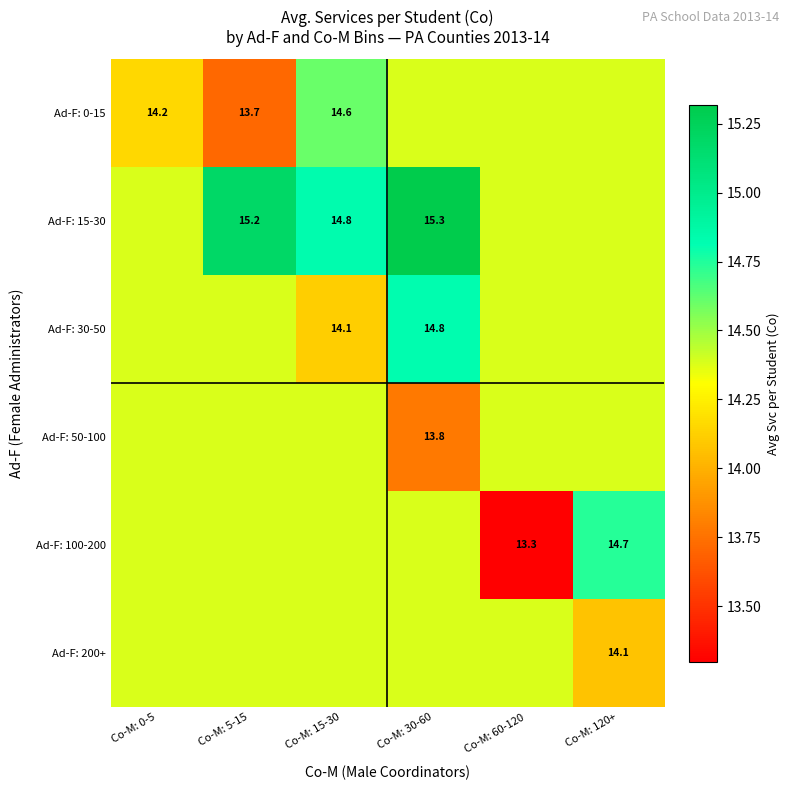

Is the value of Ad-F: 30-50 at Co-M: 15-30 greater than the value of Ad-F: 15-30 at Co-M: 15-30?

No